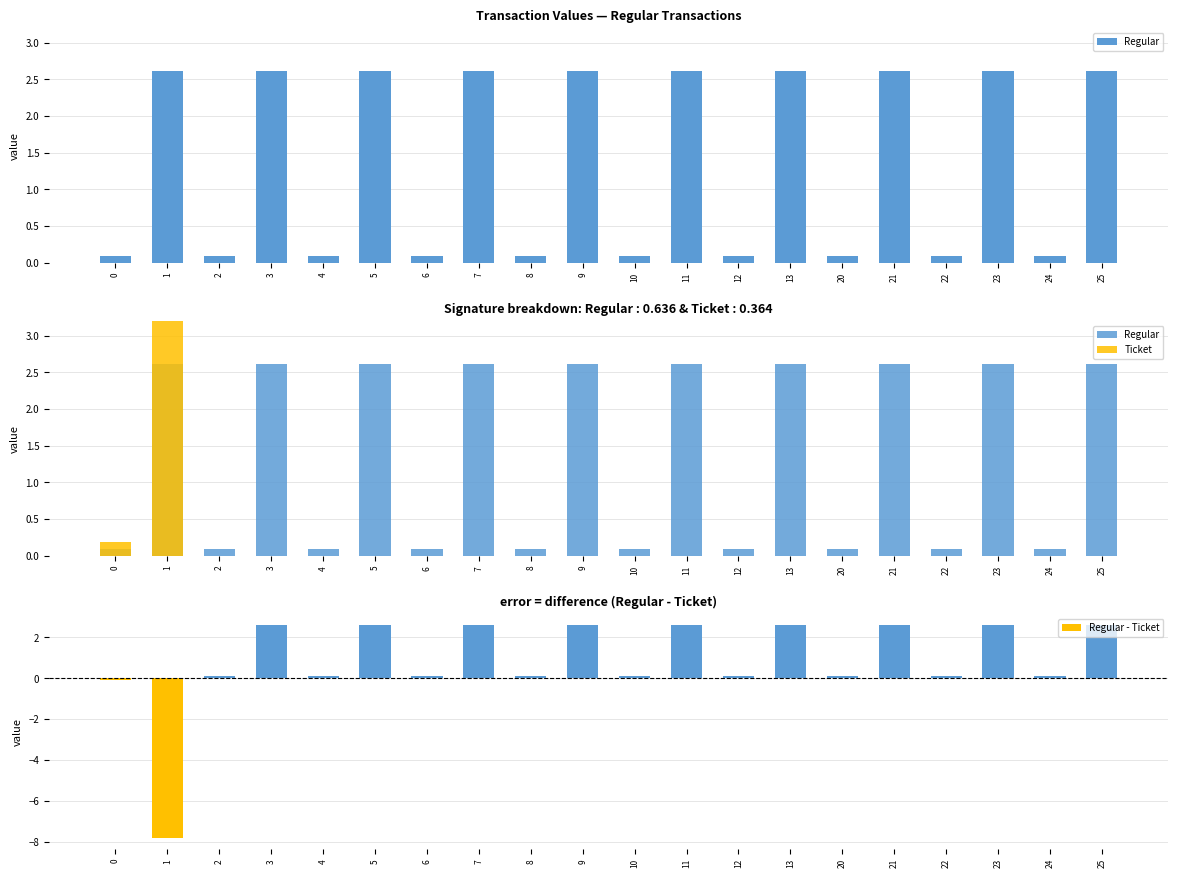

Rank the series at 0 from highest to lowest value.

Ticket, Regular, Regular - Ticket